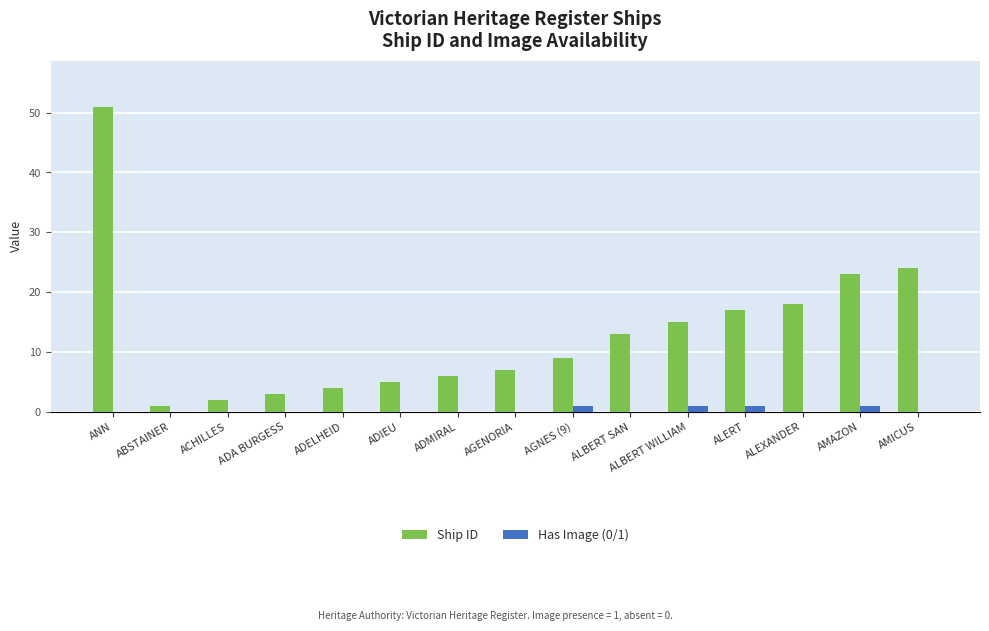

Which series has the largest total across all categories?

Ship ID